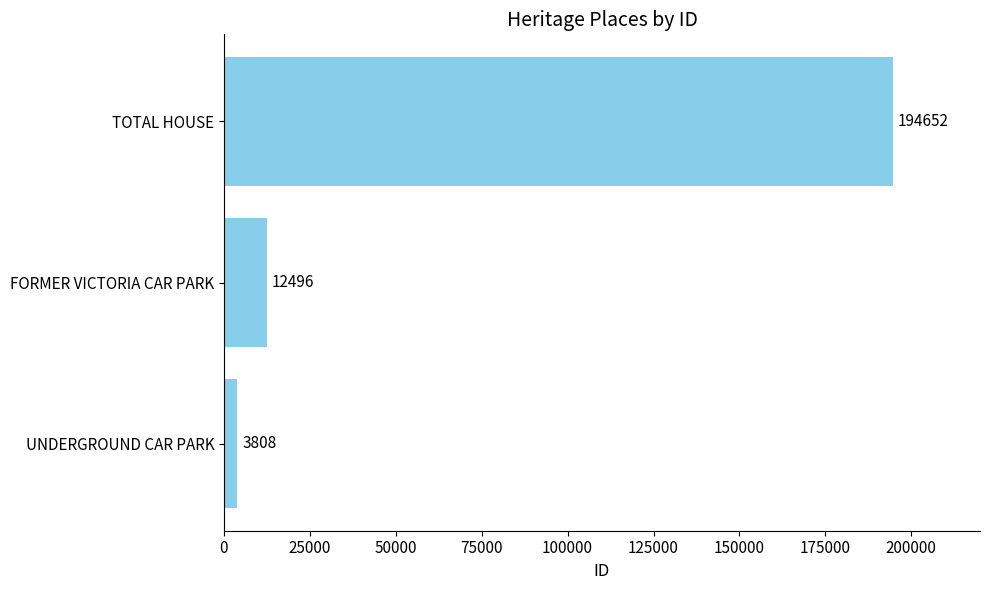

Rank the categories by value from lowest to highest.

UNDERGROUND CAR PARK, FORMER VICTORIA CAR PARK, TOTAL HOUSE